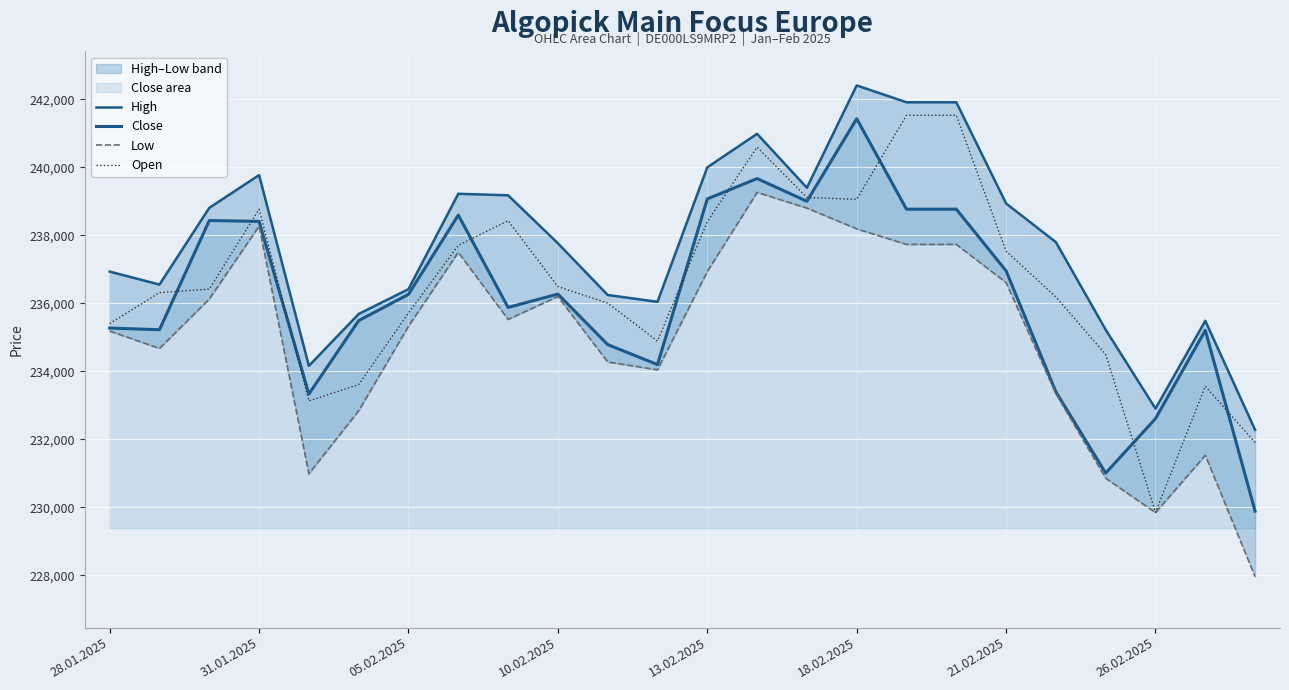

How many lines are shown in the chart?

4